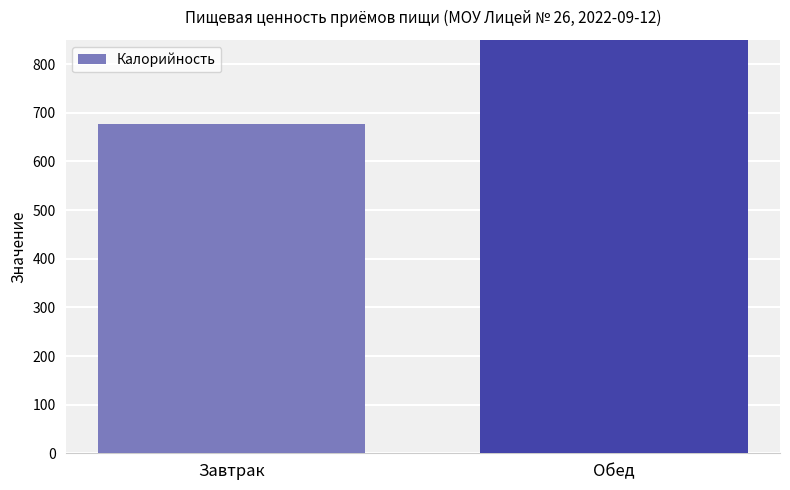

Does the chart contain any negative values?

No